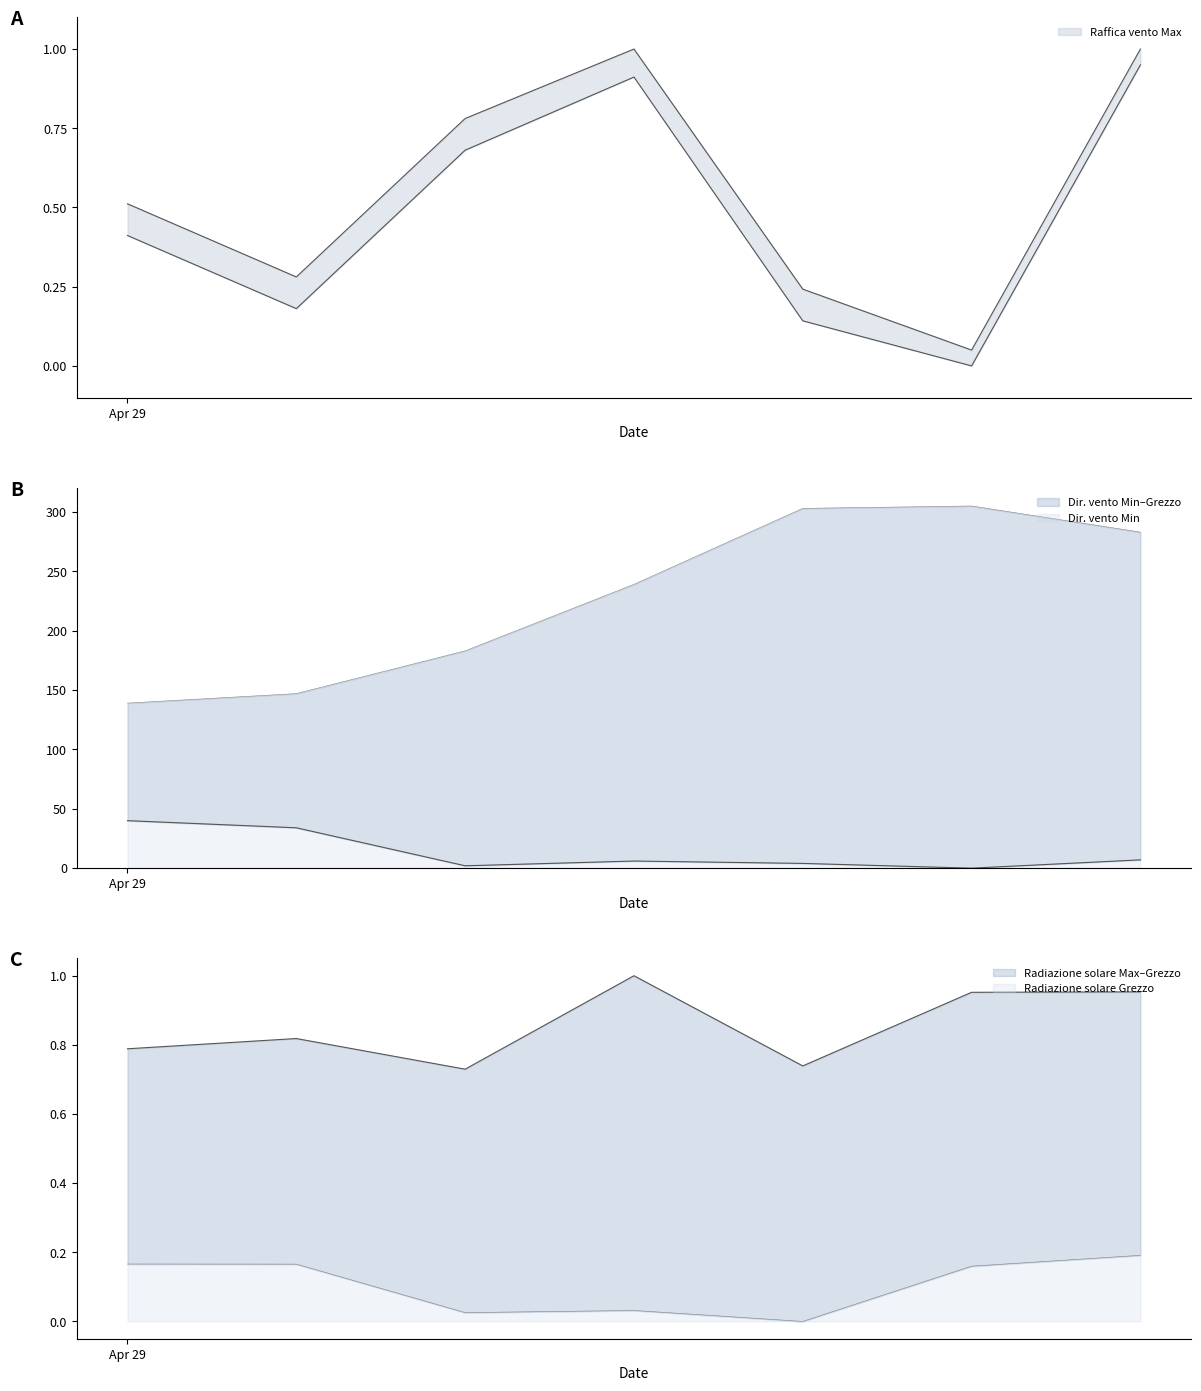

Reading left to right, what are all the values shown in this chart?

Direzione vento Min: 40.0	34.0	2.0	6.0	4.0	0.0	7.0
Direzione vento Grezzo: 139.0	147.0	183.0	239.0	303.0	305.0	283.0
Radiazione solare Max: 0.8	0.8	0.7	1.0	0.7	1.0	1.0
Radiazione solare Grezzo: 0.2	0.2	0.0	0.0	0.0	0.2	0.2
Raffica vento Max: 0.5	0.3	0.8	1.0	0.2	0.1	1.0